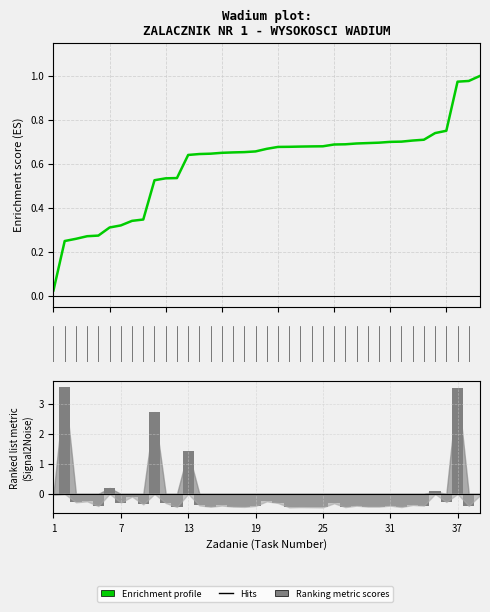

Reading right to left, list all the values displayed in this chart.

0.0	0.0	3.5	0.0	0.1	0.0	0.0	0.0	0.0	0.0	0.0	0.0	0.0	0.0	0.0	0.0	0.0	0.0	0.0	0.0	0.0	0.0	0.0	0.0	0.0	0.0	1.4	0.0	0.0	2.7	0.0	0.0	0.0	0.2	0.0	0.0	0.0	3.6	0.0